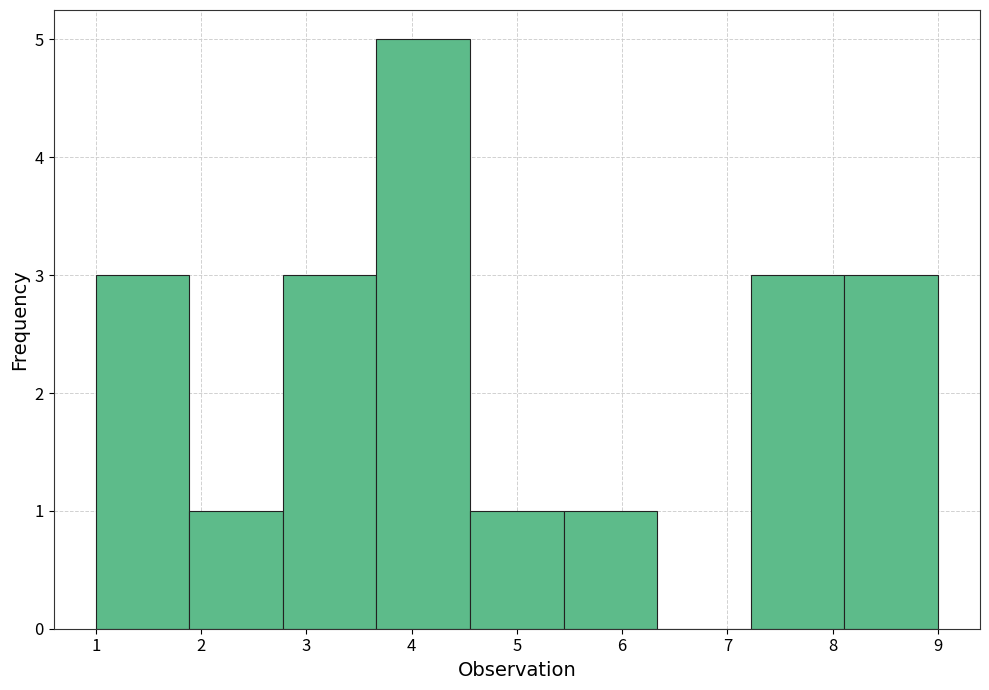

Over which range of the x-axis is the bar tallest?

3.7 to 4.6